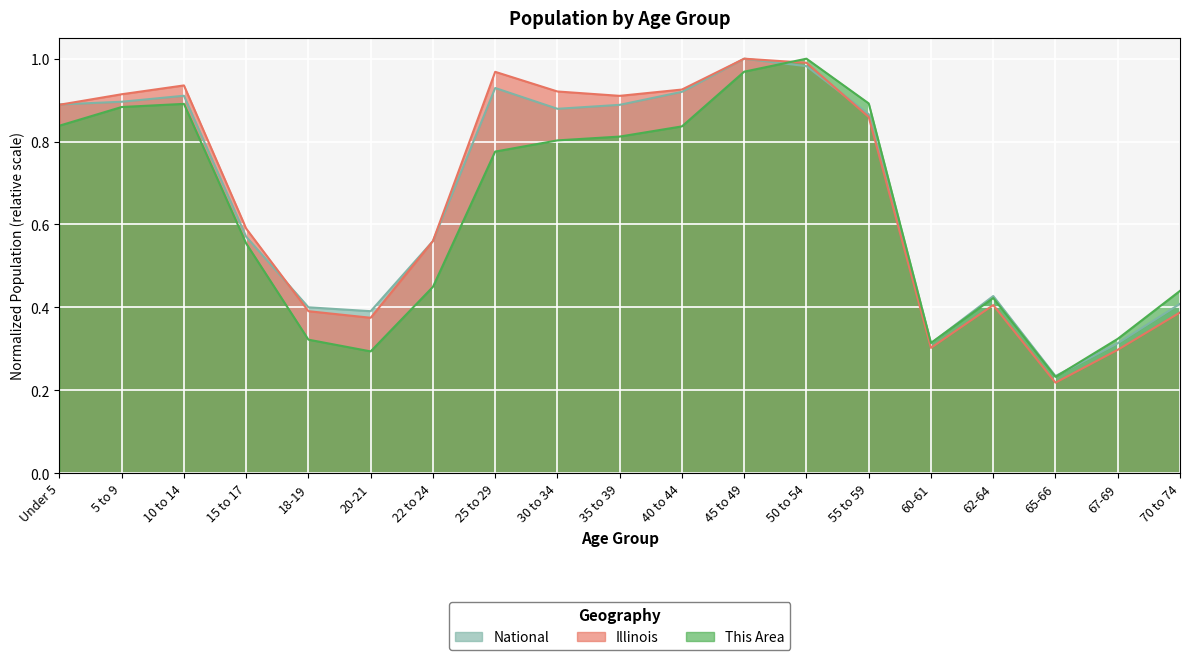

At how many categories does at least one series exceed 0?

19